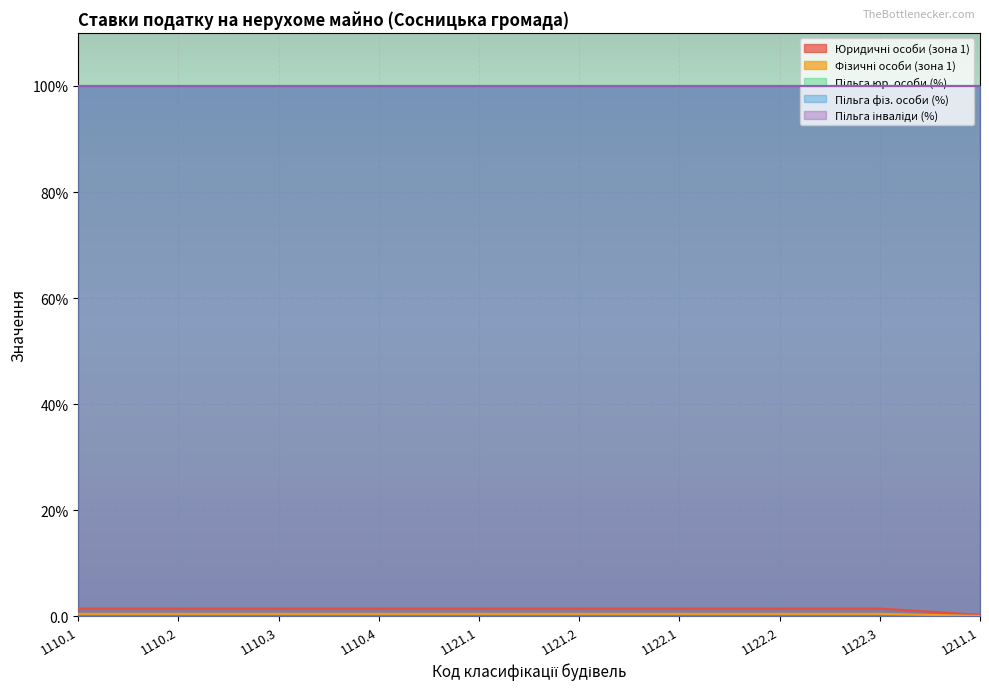

What is the maximum value shown in the chart?

100.0